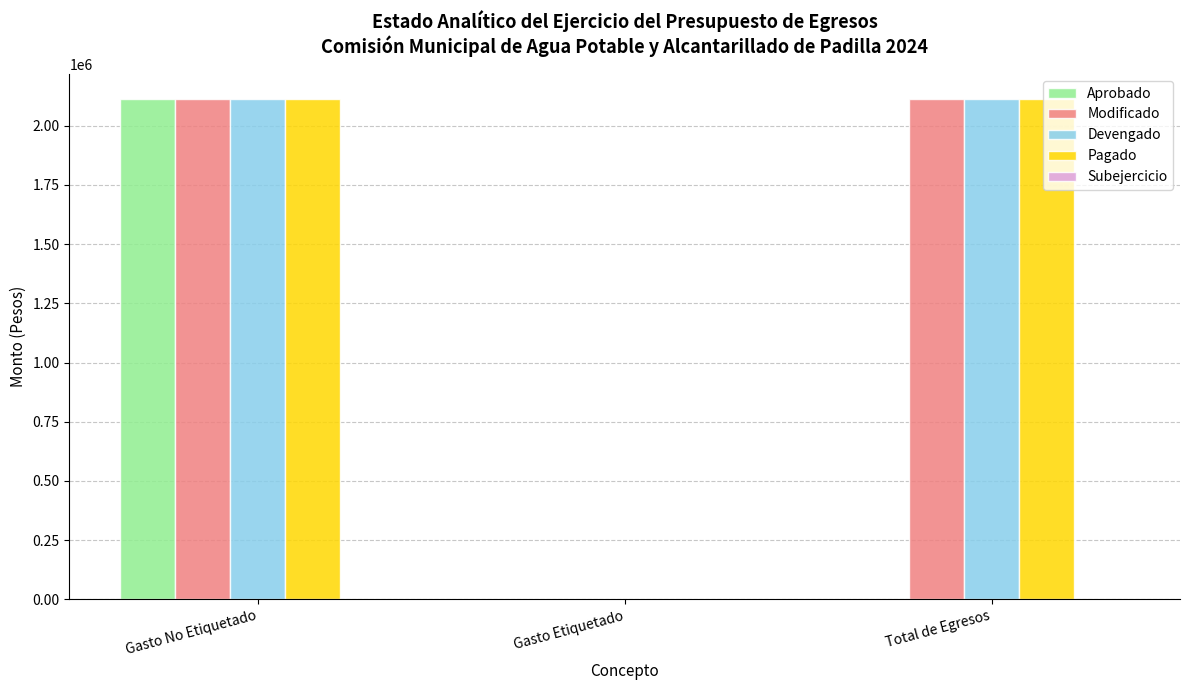

Between Gasto No Etiquetado and Total de Egresos, which series saw the biggest shift?

Aprobado